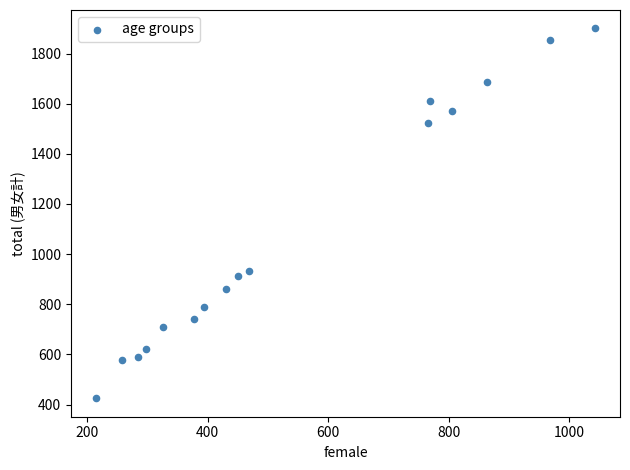

What Y value in the scatter plot is closest to 1162?

931